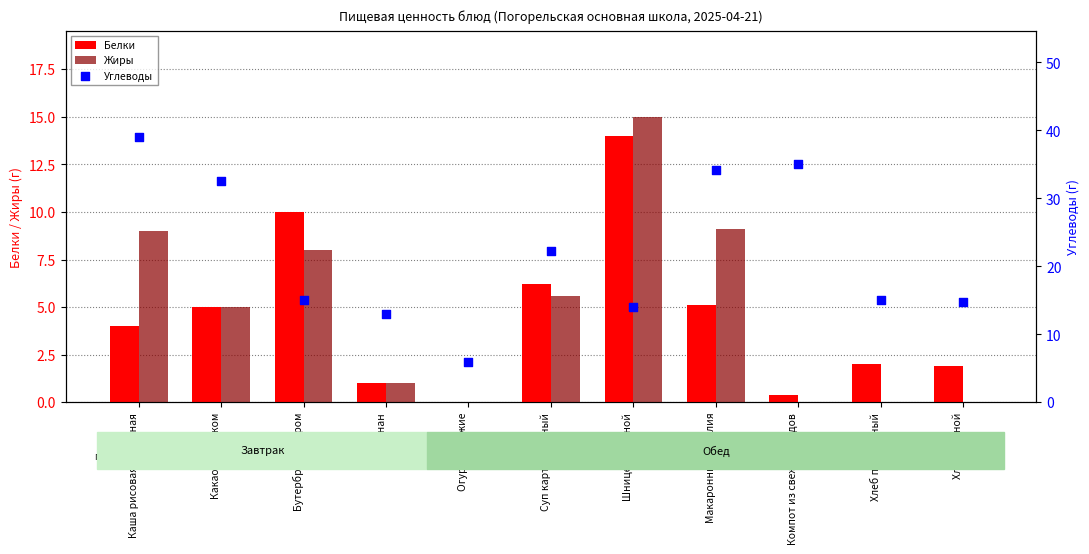

What are all the series names shown in the legend?

Белки, Жиры, Углеводы